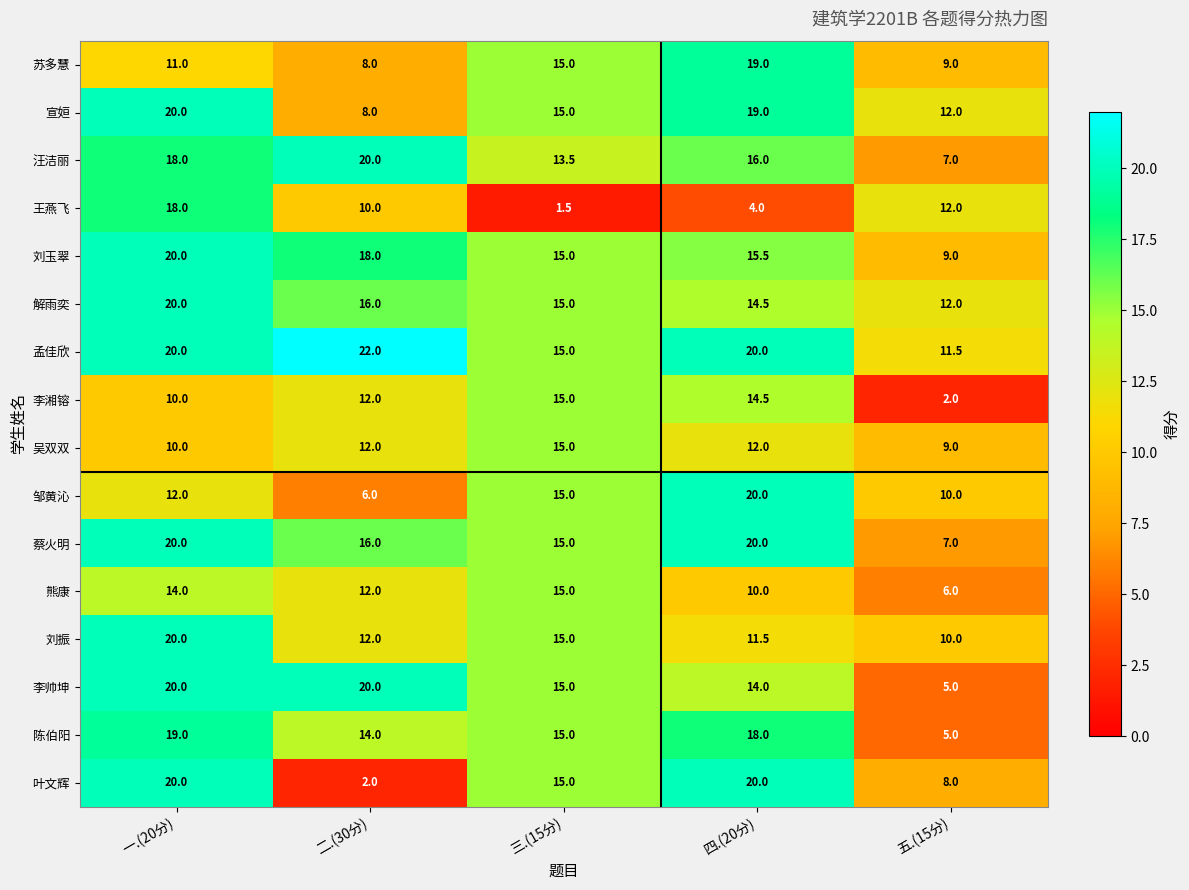

Which series has the largest total across all categories?

孟佳欣